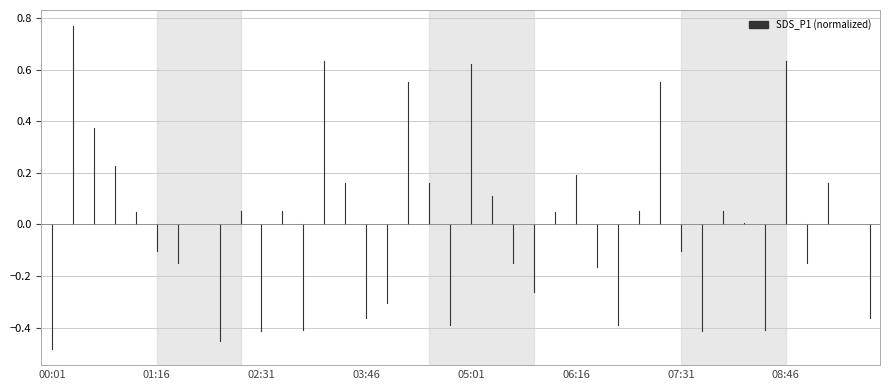

Is it true that the value at 00:01 is -0.3?

False